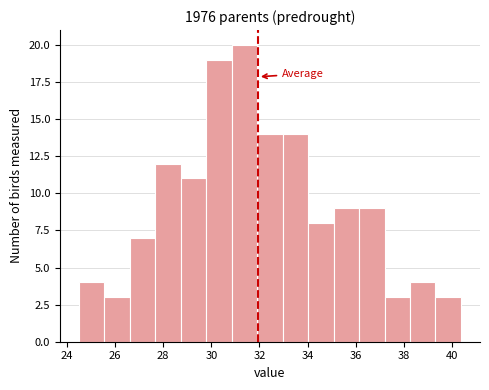

Reading left to right, transcribe this chart: for each bar, give the range it covers on the x-axis and its height. Neither the bar edges nor the heights are printed on the chart, so give them approximately, as read against the axes.

24.6 to 25.6: 4
25.6 to 26.6: 3
26.6 to 27.6: 7
27.6 to 28.8: 12
28.8 to 29.8: 11
29.8 to 30.8: 19
30.8 to 32.0: 20
32.0 to 33.0: 14
33.0 to 34.0: 14
34.0 to 35.0: 8
35.0 to 36.2: 9
36.2 to 37.2: 9
37.2 to 38.2: 3
38.2 to 39.4: 4
39.4 to 40.4: 3